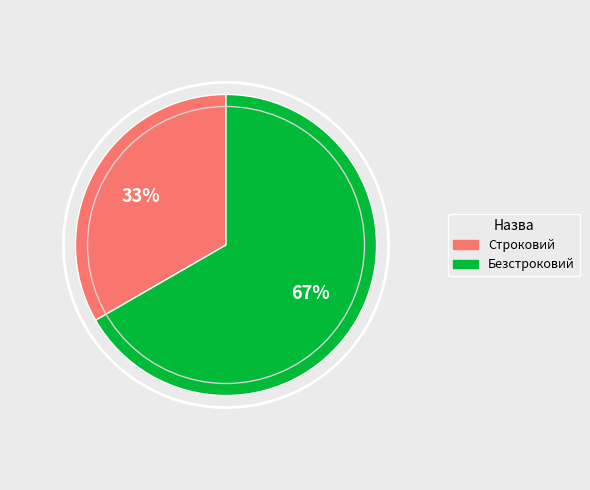

Approximately how many times larger is the value at Безстроковий compared to Строковий?

2.0